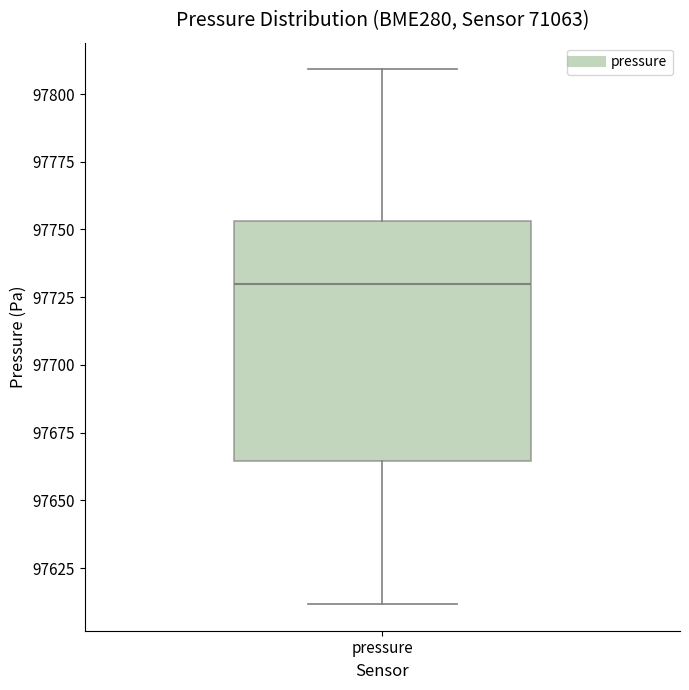

Where is the lower edge of the box for pressure on the y-axis? The values are not printed on the chart, so give them approximately, as read against the axis.

97665